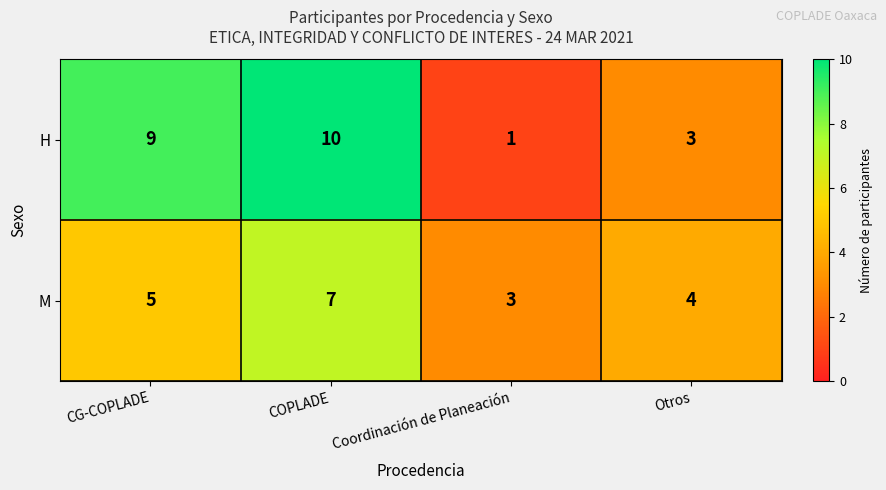

Which series changed the most between COPLADE and Otros?

H